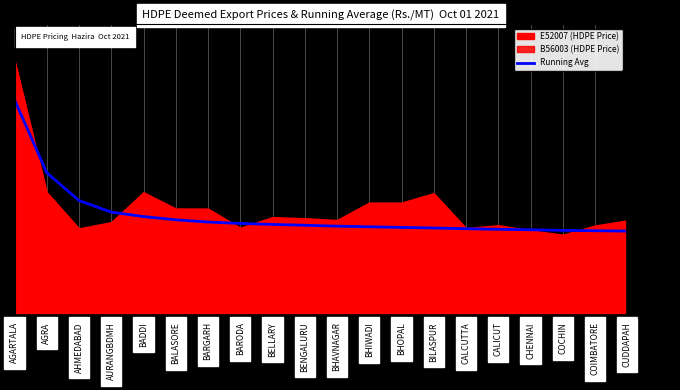

True or false: the data shows 54021 at BARODA.

False